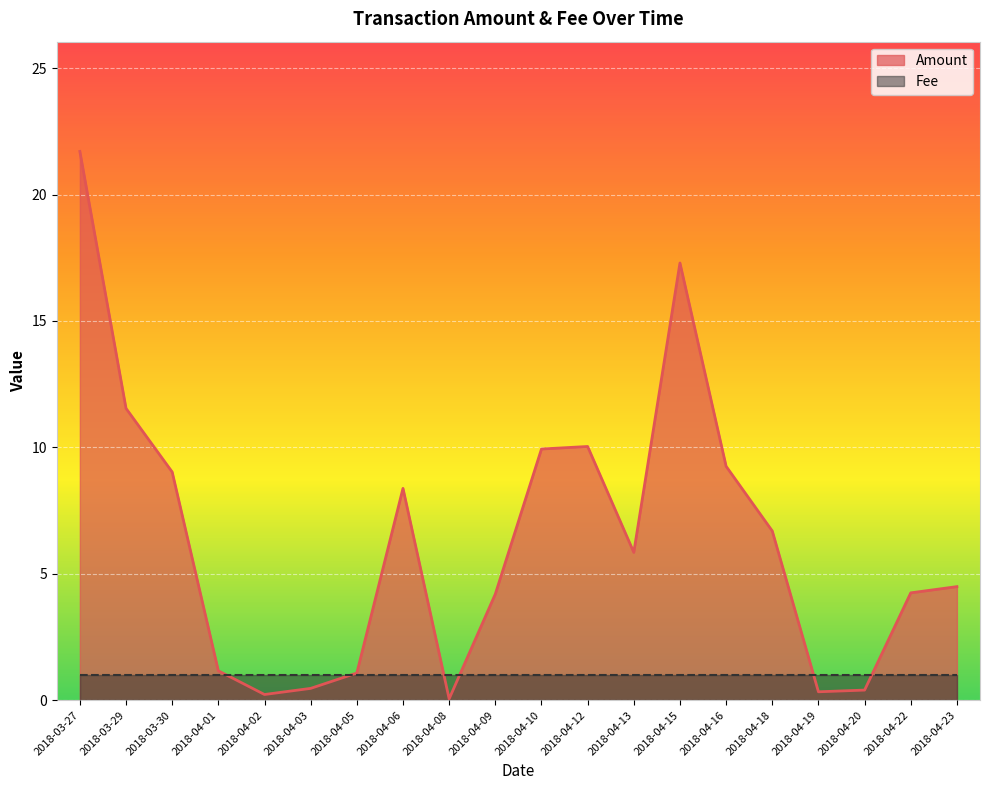

Rank the categories by value from highest to lowest.

2018-03-27, 2018-04-15, 2018-03-29, 2018-04-12, 2018-04-10, 2018-04-16, 2018-03-30, 2018-04-06, 2018-04-18, 2018-04-13, 2018-04-23, 2018-04-22, 2018-04-09, 2018-04-01, 2018-04-05, 2018-04-03, 2018-04-20, 2018-04-19, 2018-04-02, 2018-04-08